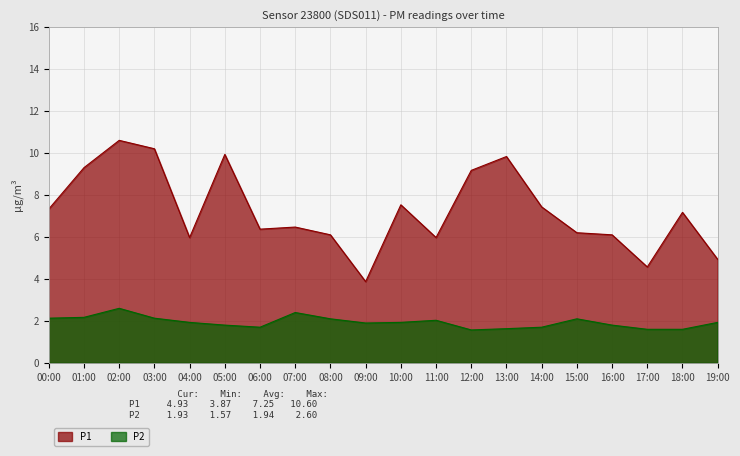

How many data points in P1 are above 7?

10